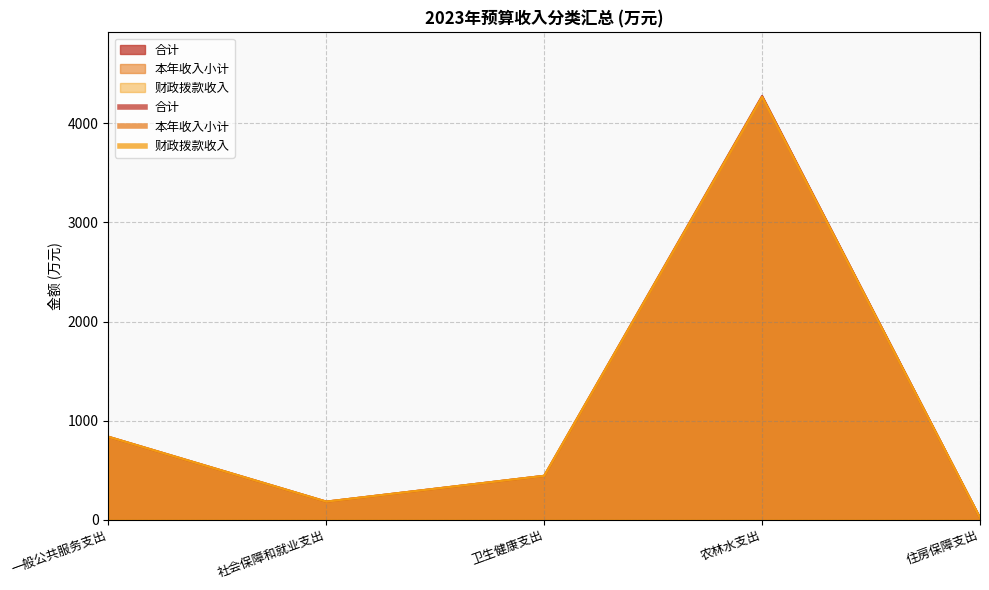

Reading left to right, what are all the values shown in this chart?

合计: 一般公共服务支出=836.4	社会保障和就业支出=181.4	卫生健康支出=442.1	农林水支出=4277.7	住房保障支出=18.5
本年收入小计: 一般公共服务支出=836.4	社会保障和就业支出=181.4	卫生健康支出=442.1	农林水支出=4268.0	住房保障支出=18.5
财政拨款收入: 一般公共服务支出=836.4	社会保障和就业支出=181.4	卫生健康支出=442.1	农林水支出=4268.0	住房保障支出=18.5